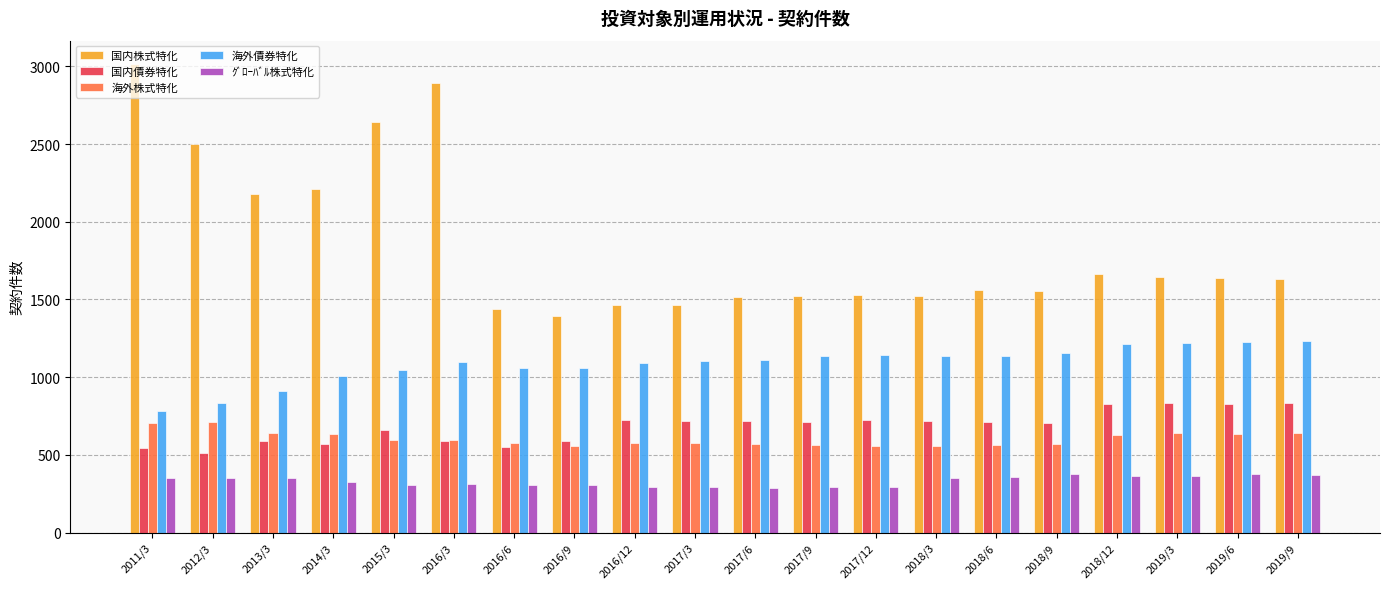

The value of 国内債券特化 at 2016/12 is 724. True or false?

True